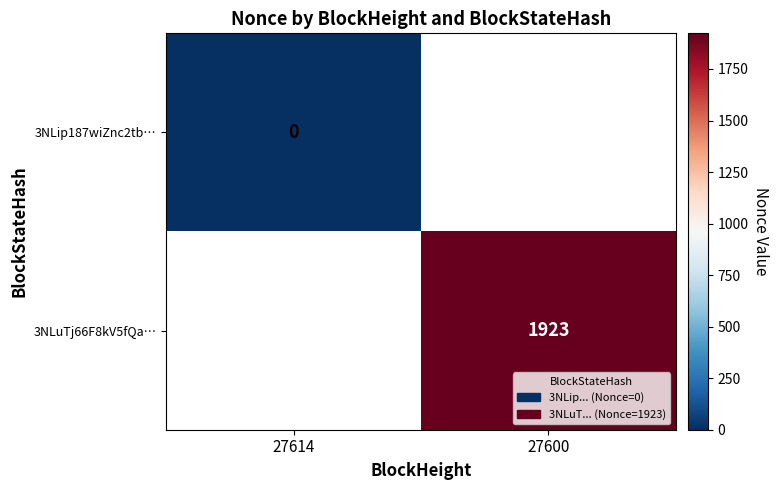

Is the value of 3NLip187wiZnc2tb… at 27614 greater than the value of 3NLuTj66F8kV5fQa… at 27600?

No